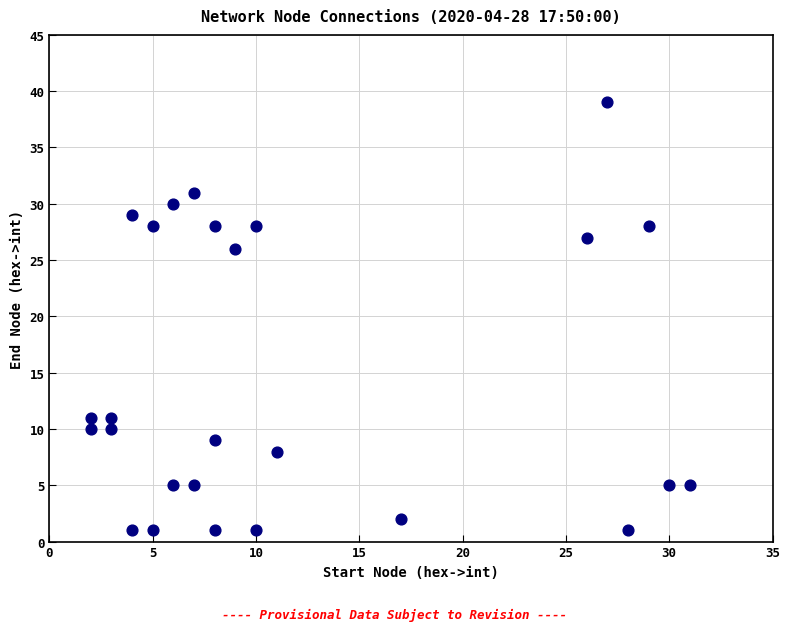

What Y value in the scatter plot is closest to 20?

26